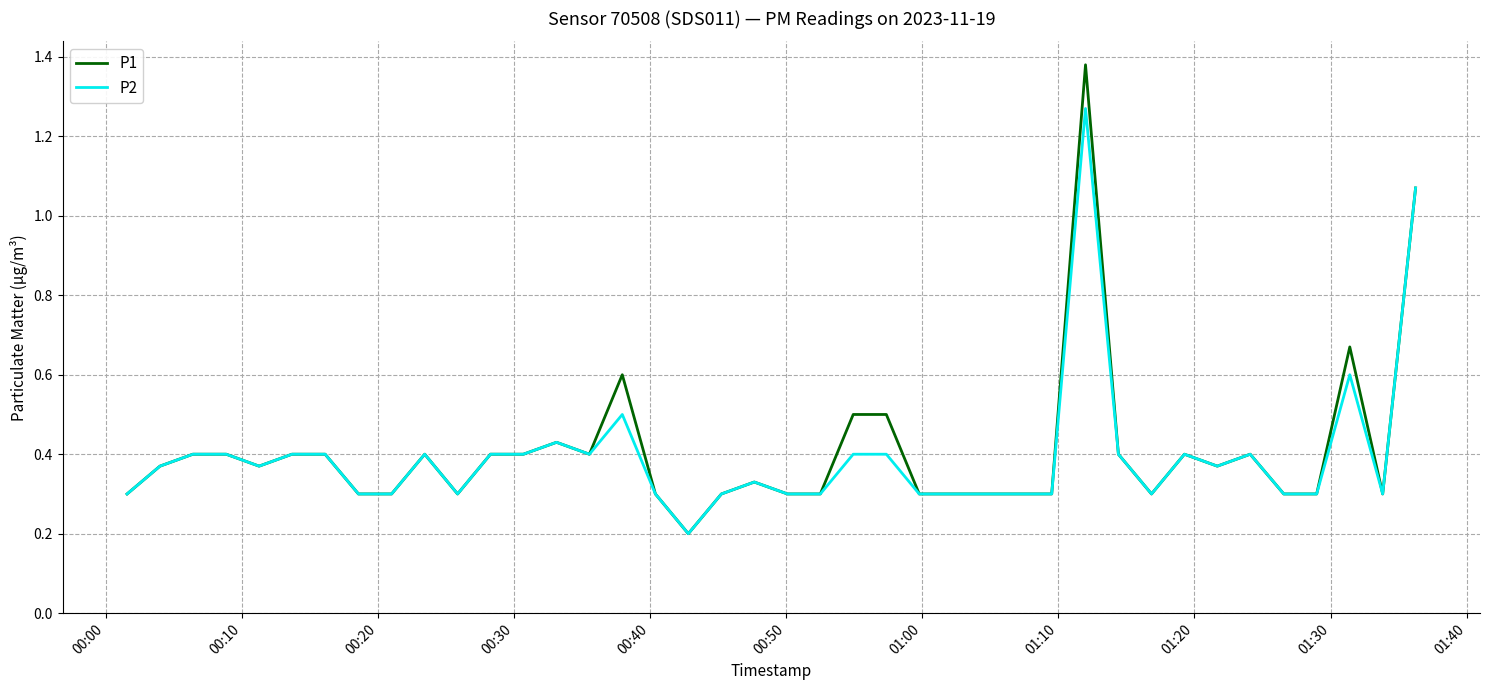

Which series has the largest range (max minus min)?

P1